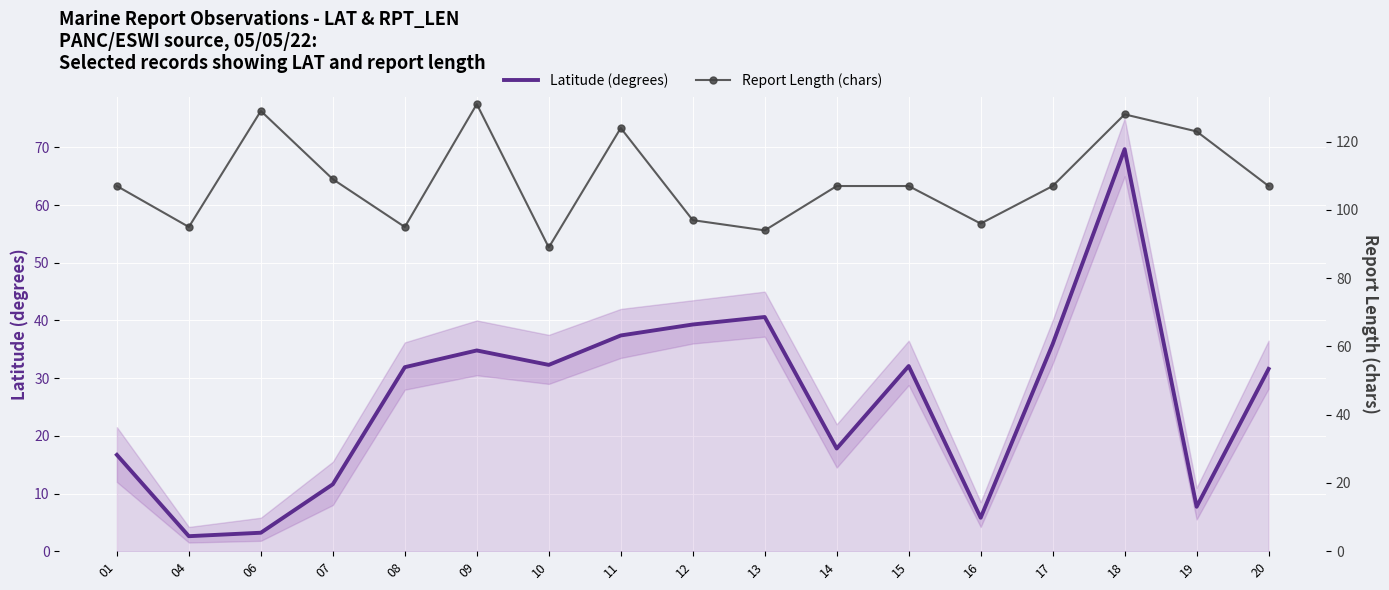

Which has a higher value, 01 or 16?

01